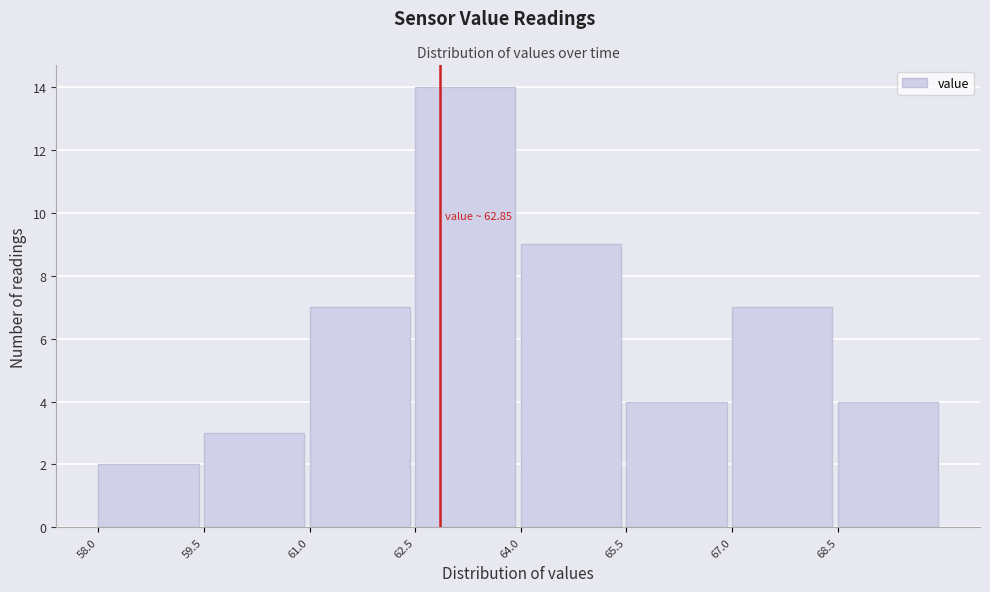

Over which range of the x-axis is the bar tallest?

62.5 to 64.0